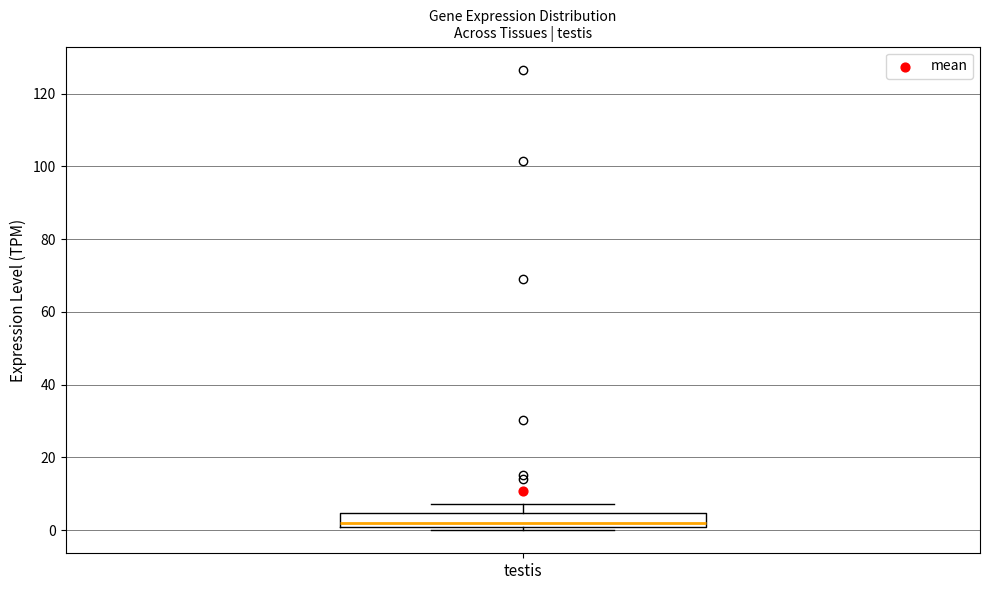

Transcribe this box plot: give where the median line is, the range the box spans, and where the two whiskers end, as read against the y-axis. The values are not printed on the chart, so give them approximately, as read against the axis.

median 2, box 0 to 4, whiskers 0 (just below the box's lower edge) to 8